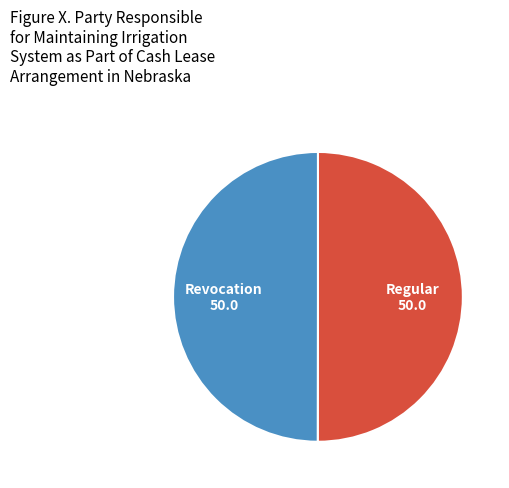

The Revocation slice represents 50% of the pie. True or false?

True